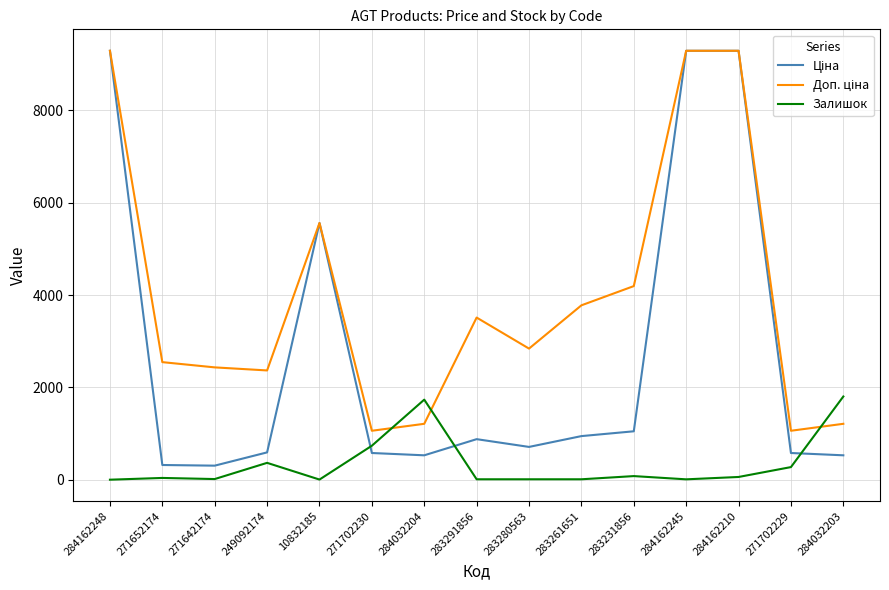

The value of Залишок at 284162248 is 769.6. True or false?

False